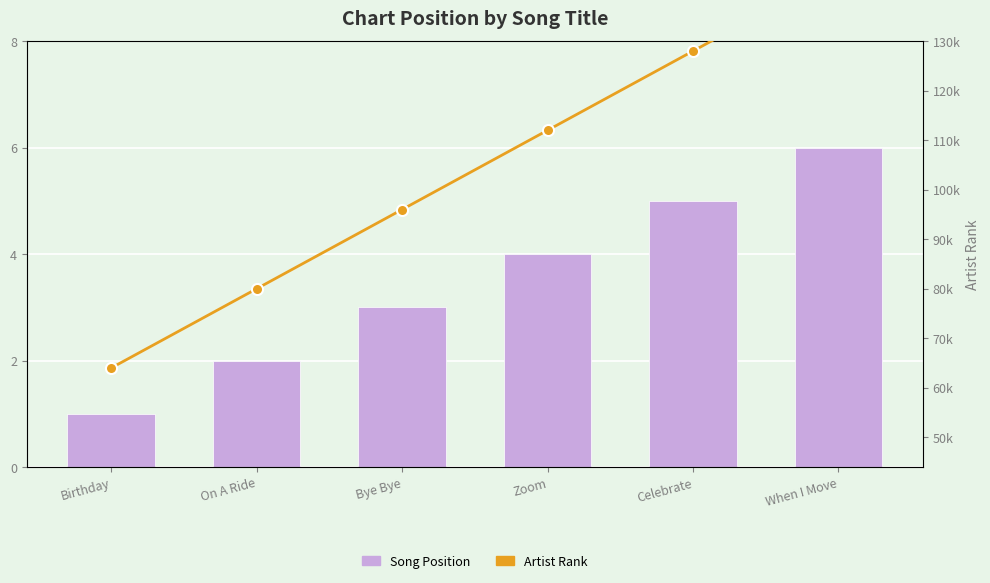

What is the spread (max minus min) of values at Zoom?

111996